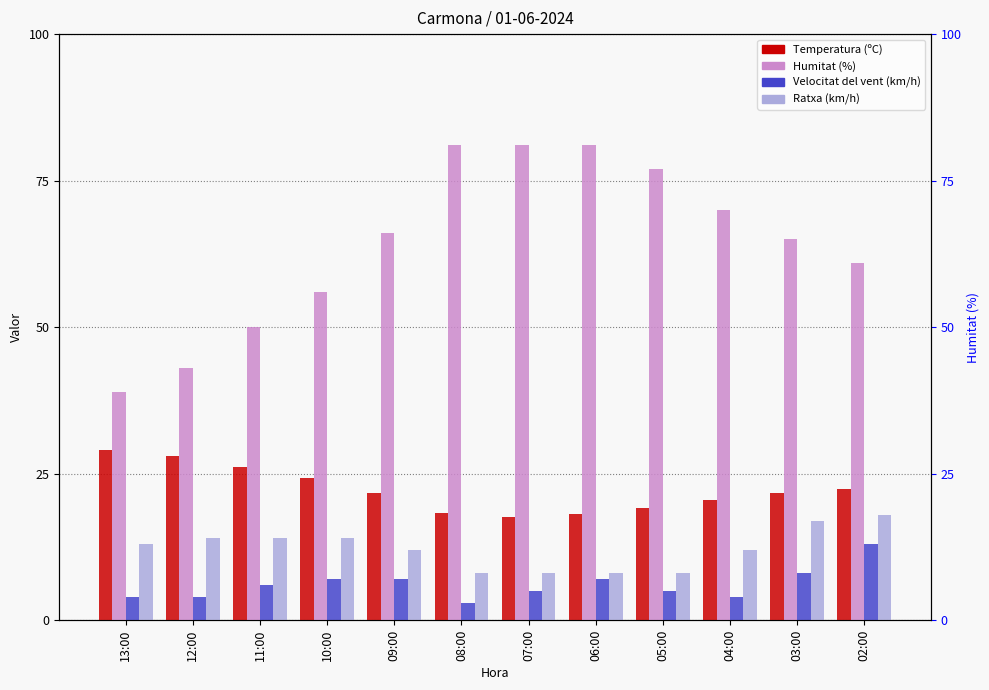

Which series has the widest spread of values?

Humitat (%)